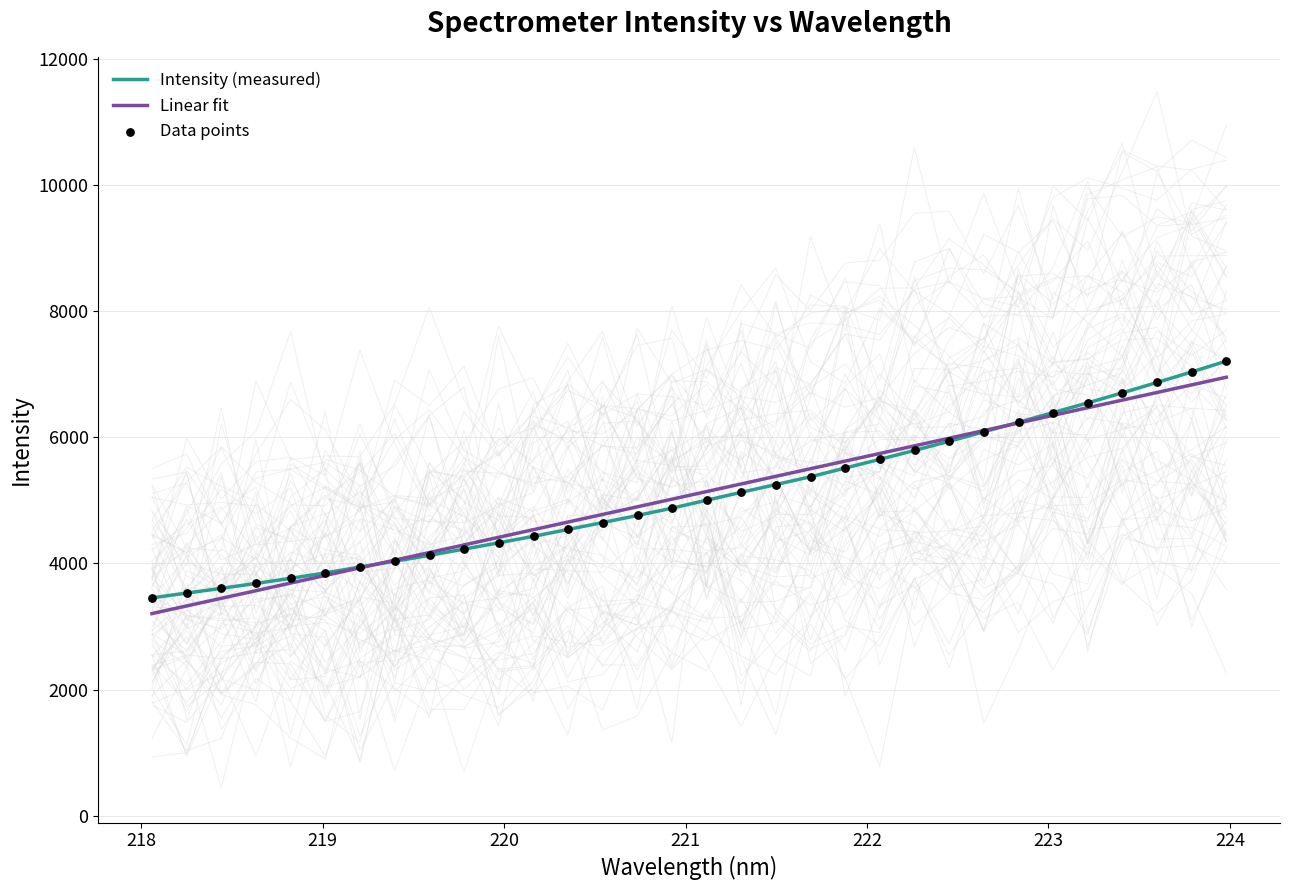

At how many categories does at least one series exceed 3521?

31